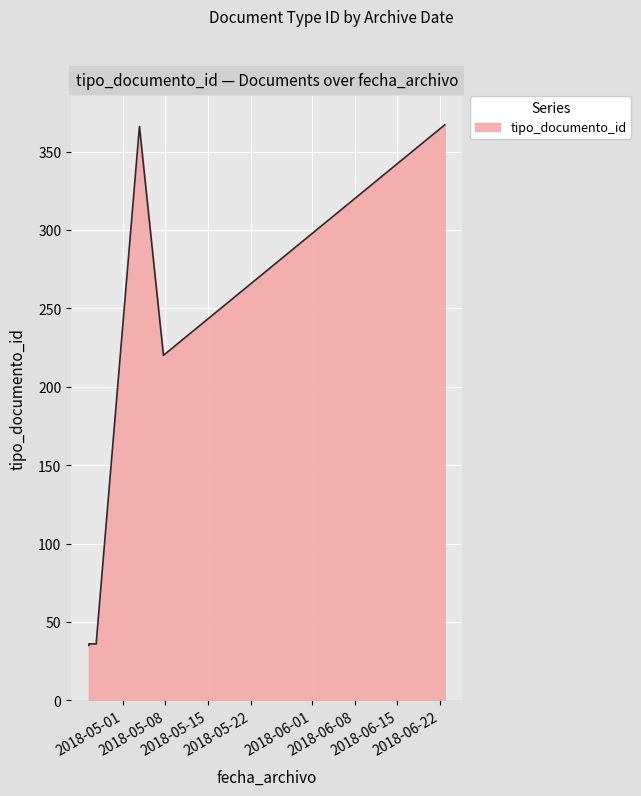

What is the smallest value displayed?

35